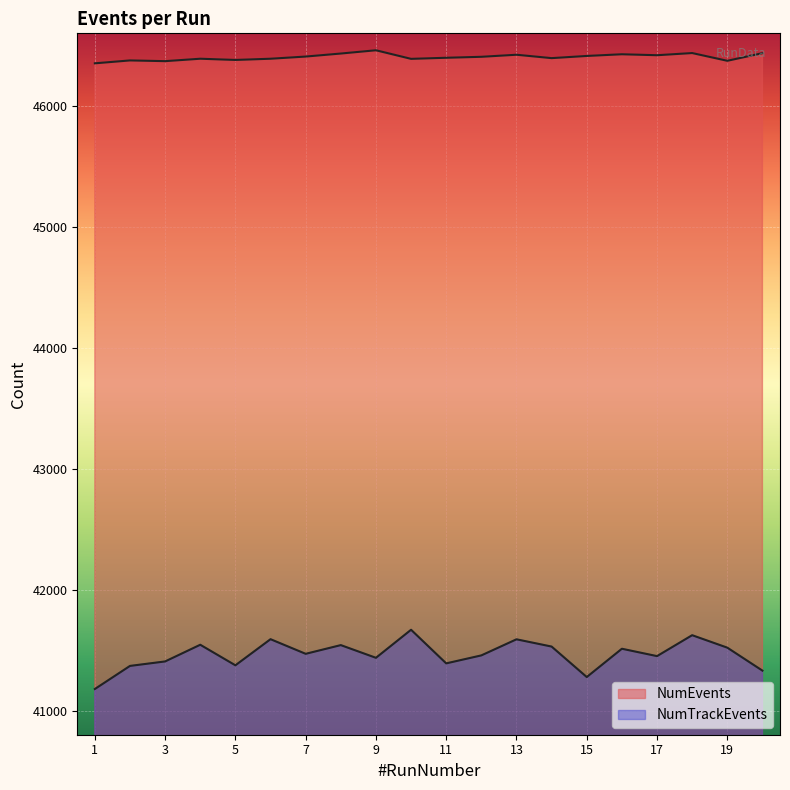

How many lines are shown in the chart?

2